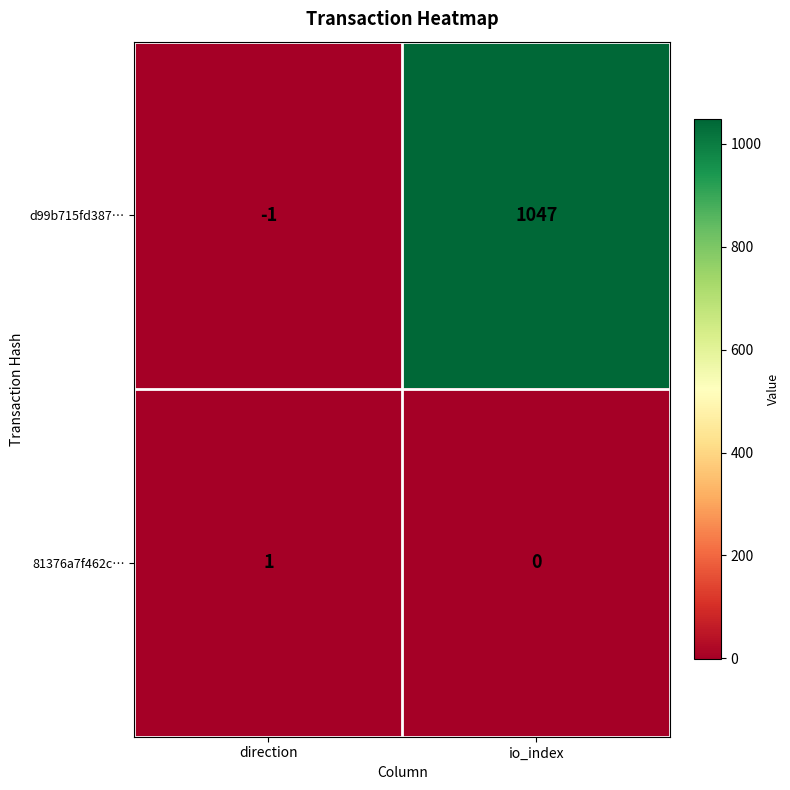

Which series changed the most between direction and io_index?

d99b715fd387…